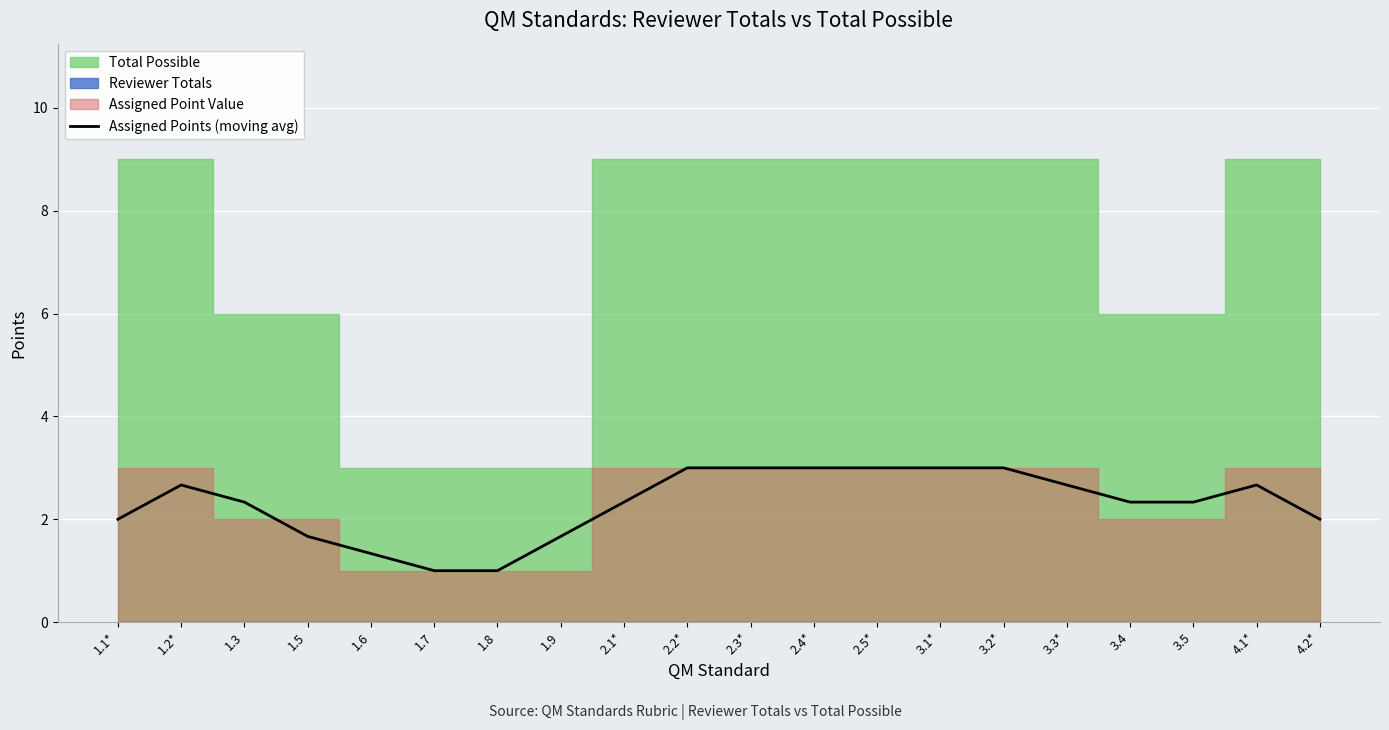

Is it true that the value at 1.5 is 0.9?

False